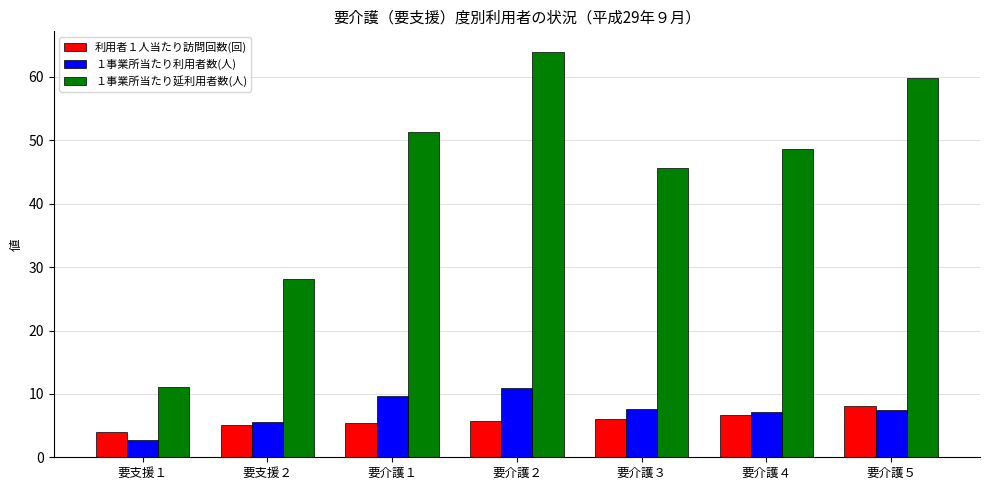

Which series changed the most between 要支援２ and 要介護３?

１事業所当たり延利用者数(人)